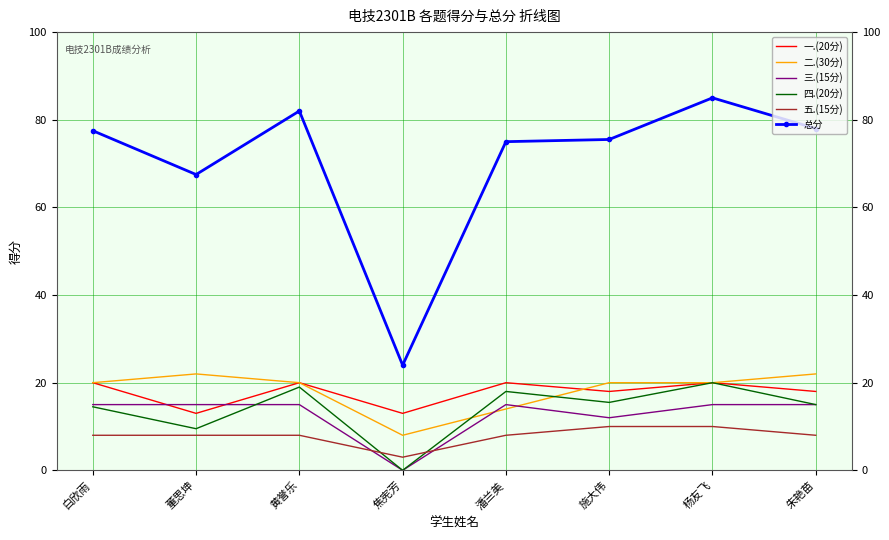

Rank the series at 潘兰美 from lowest to highest value.

五.(15分), 二.(30分), 三.(15分), 四.(20分), 一.(20分), 总分